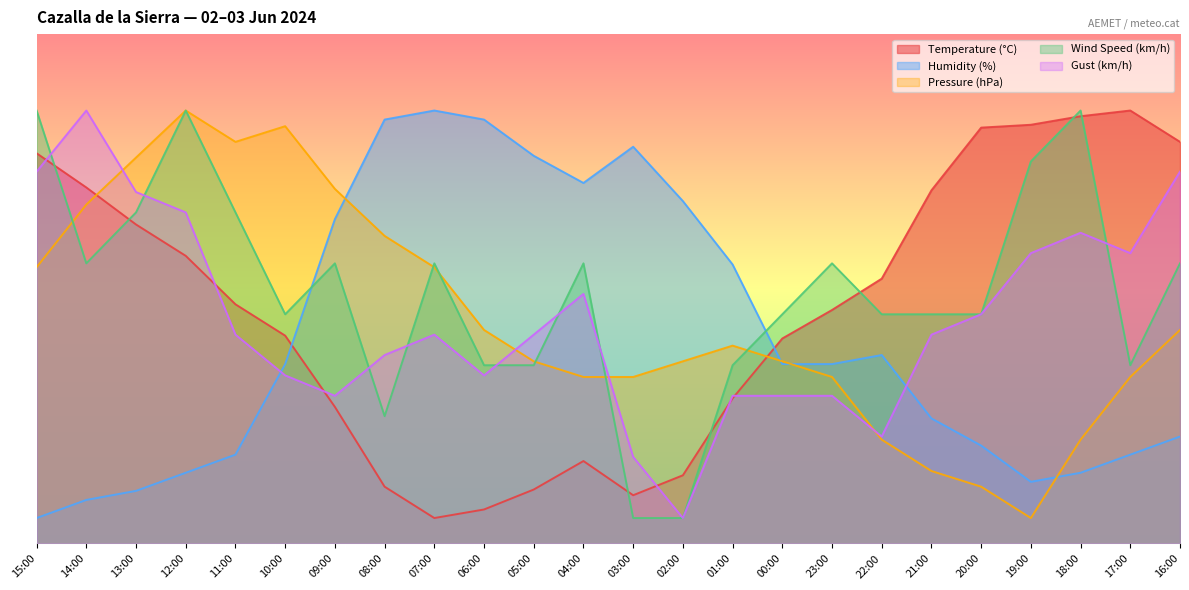

Which label corresponds to the smallest value in the chart?

07:00